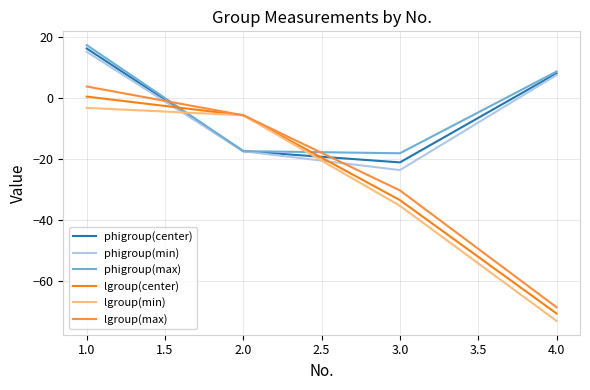

List the labels in order of phigroup(min) value, largest first.

1.0, 4.0, 2.0, 3.0